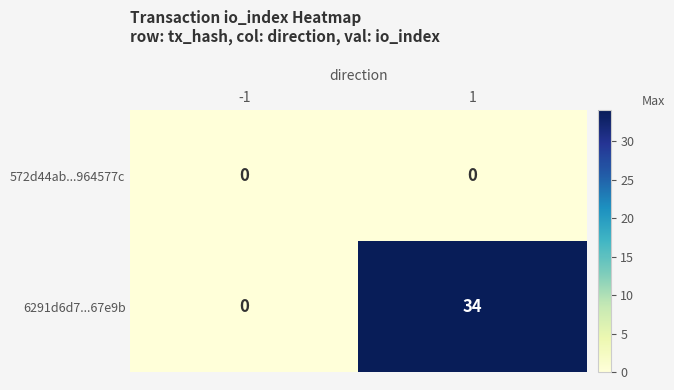

Which series has the largest total across all categories?

6291d6d7...67e9b